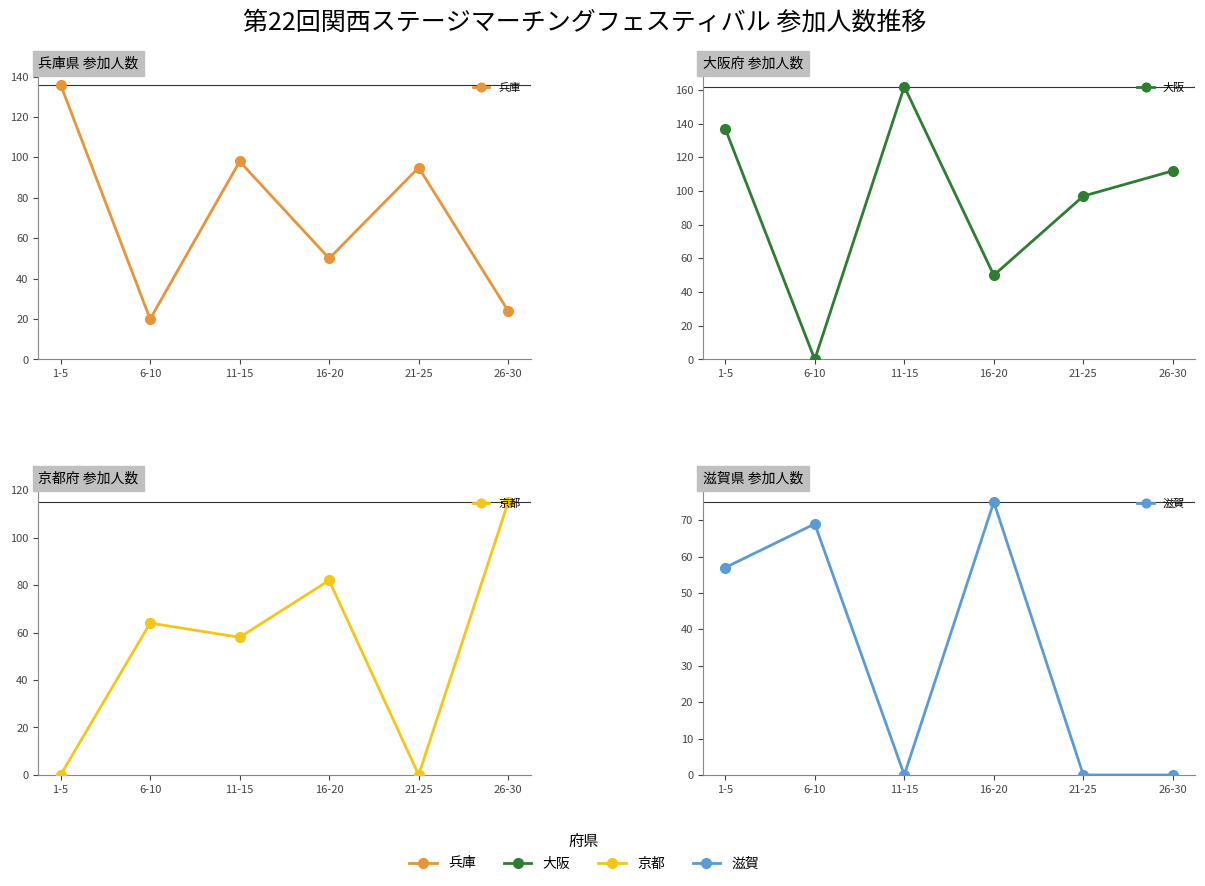

True or false: 大阪 and 京都 intersect in this chart.

True